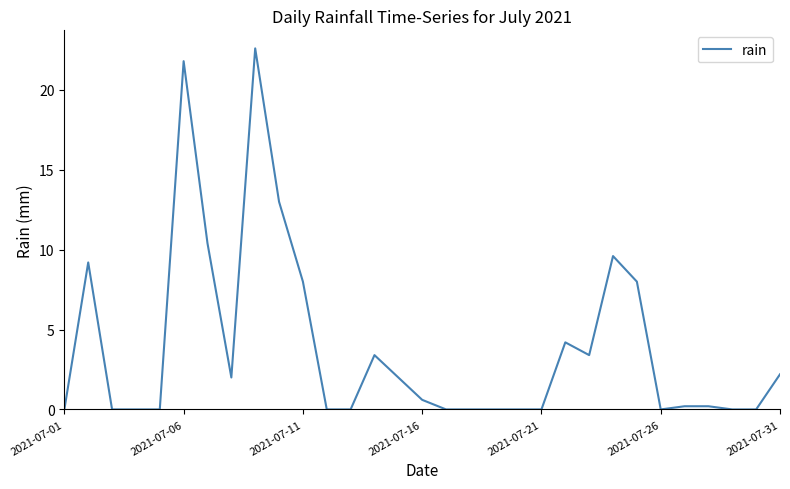

Reading left to right, list all the values displayed in this chart.

0.0	9.2	0.0	0.0	0.0	21.8	10.4	2.0	22.6	13.0	8.0	0.0	0.0	3.4	2.0	0.6	0.0	0.0	0.0	0.0	0.0	4.2	3.4	9.6	8.0	0.0	0.2	0.2	0.0	0.0	2.2